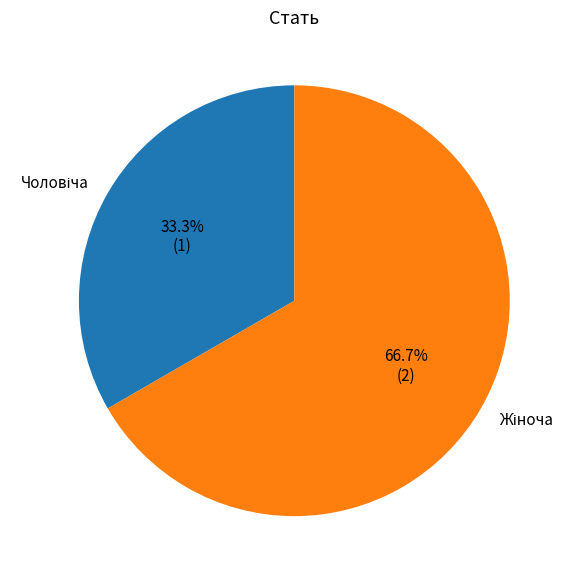

Is there a majority slice in this chart?

Yes